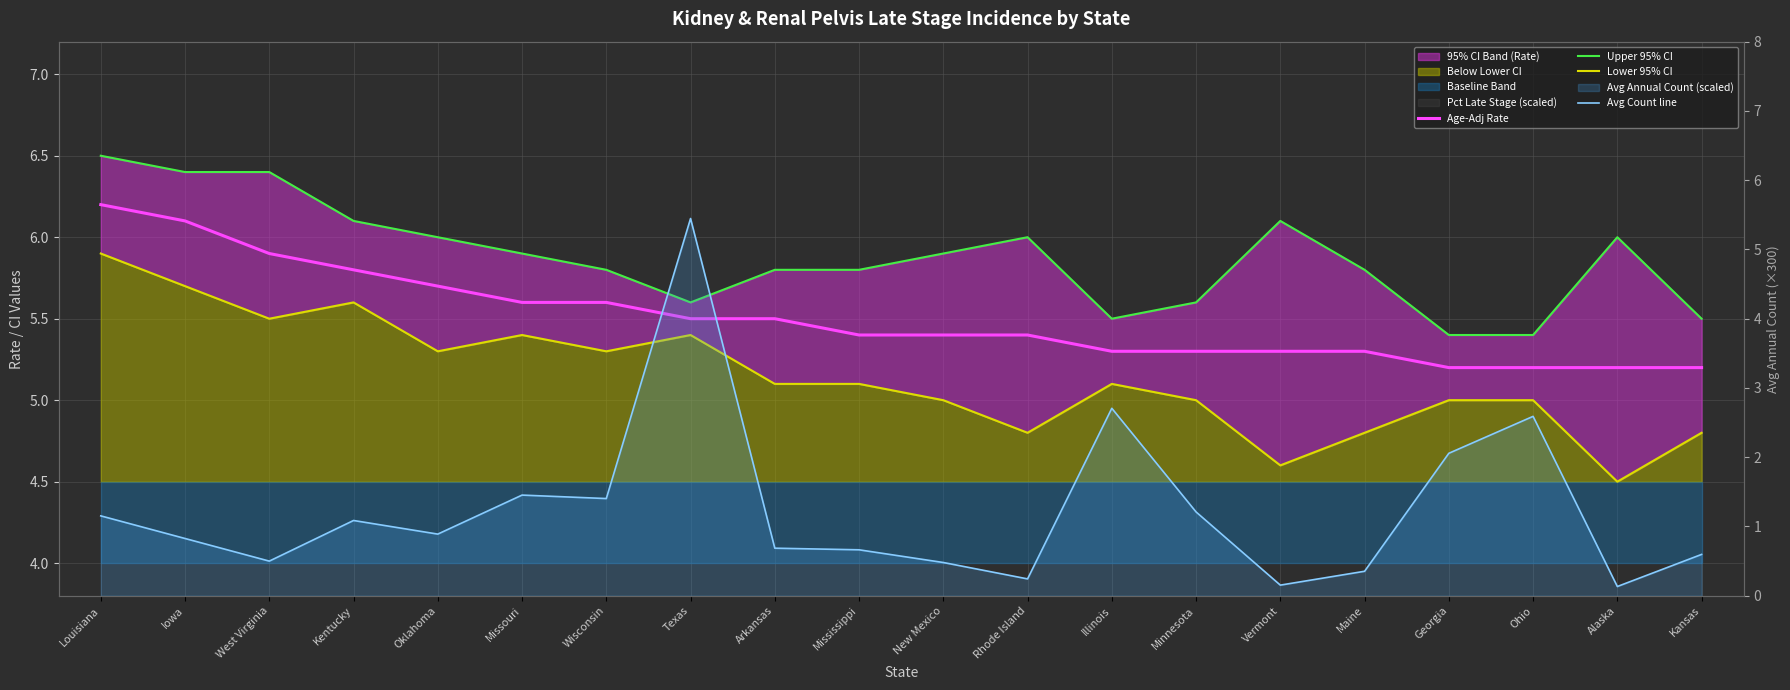

Rank the series at Maine from highest to lowest value.

Upper 95% CI, Age-Adj Rate, Lower 95% CI, Avg Count line